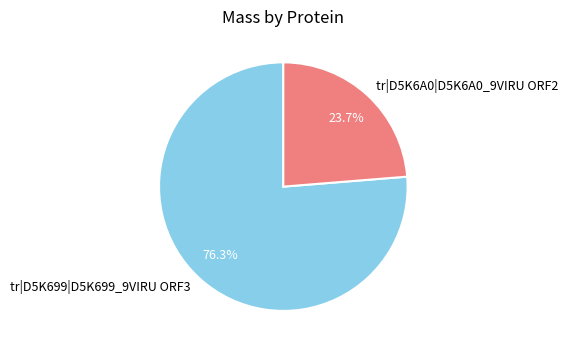

Count the number of slices in the pie.

2